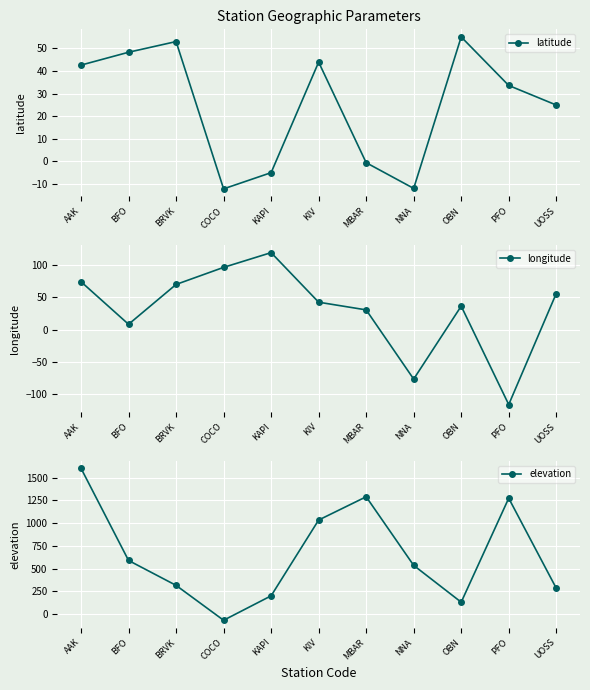

What value does the latitude series have at AAK?

42.6